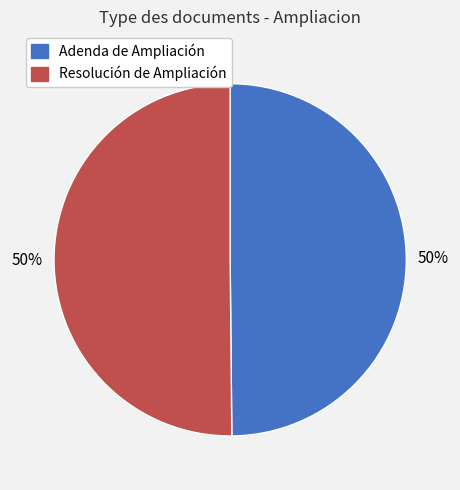

To the nearest percent, what is the average slice percentage?

50%